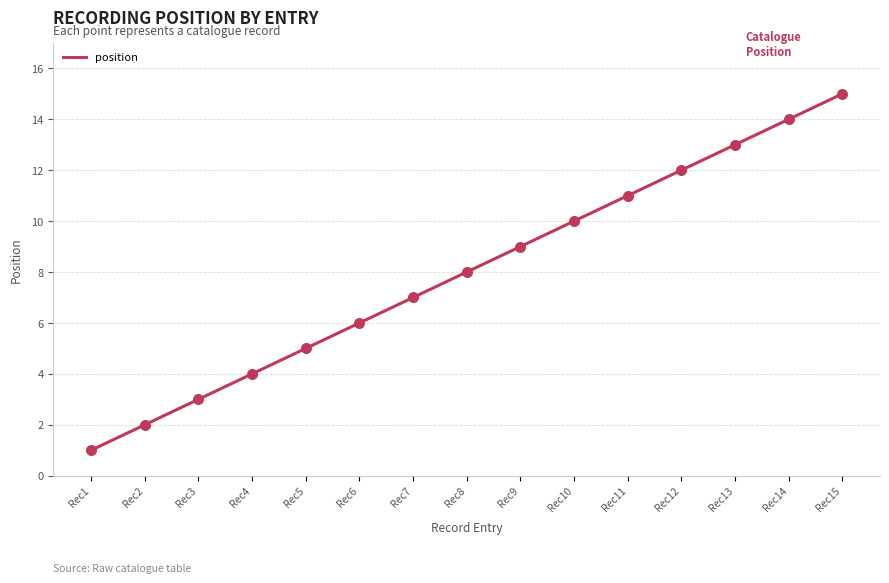

What is the change in value from Rec2 to Rec5?

+3